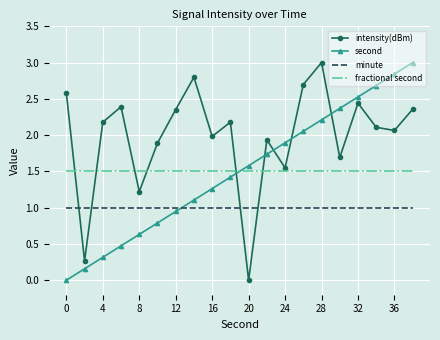

What is the lowest value of the minute series?

1.0